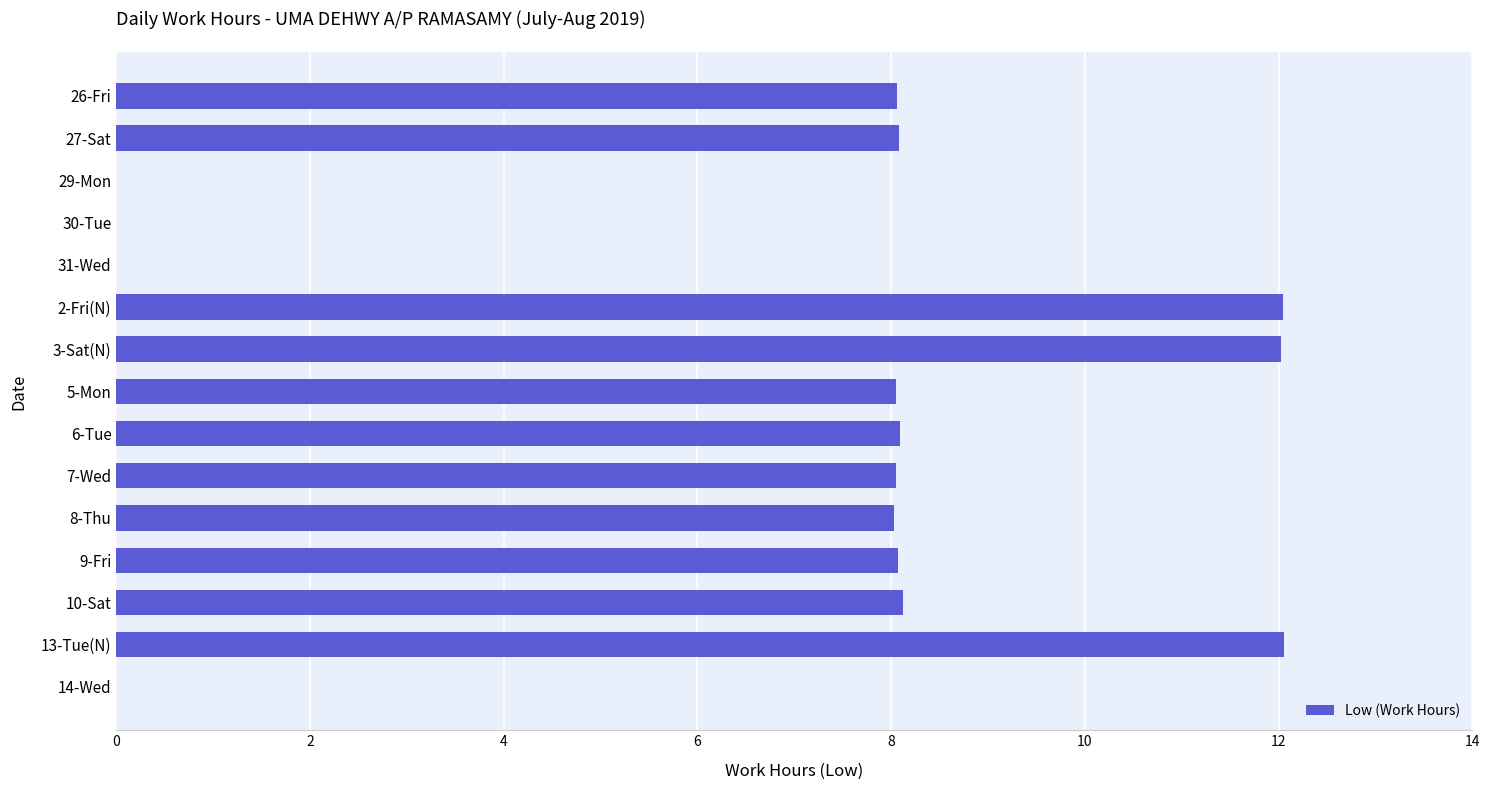

What is the sum of the values at 2-Fri(N) and 13-Tue(N)?

24.1